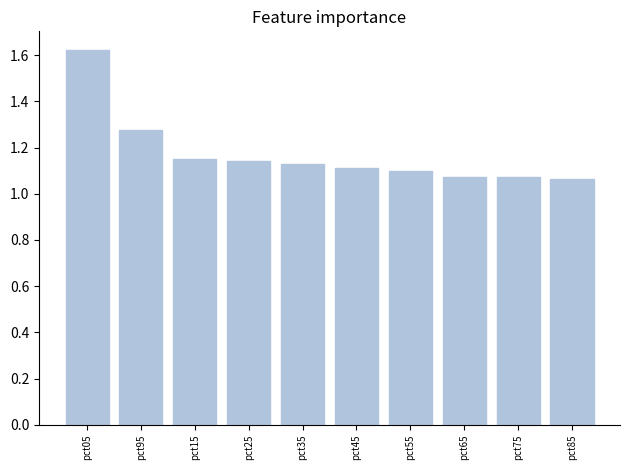

How many values are between 1 and 2?

10